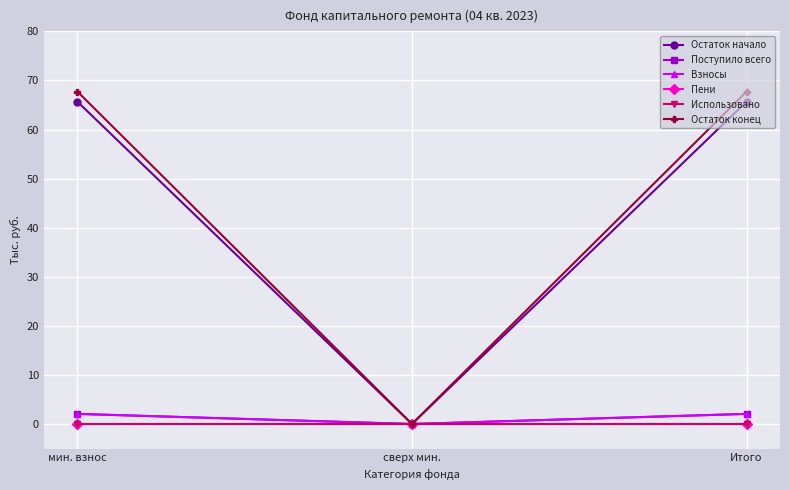

Does the chart have visible grid lines?

Yes